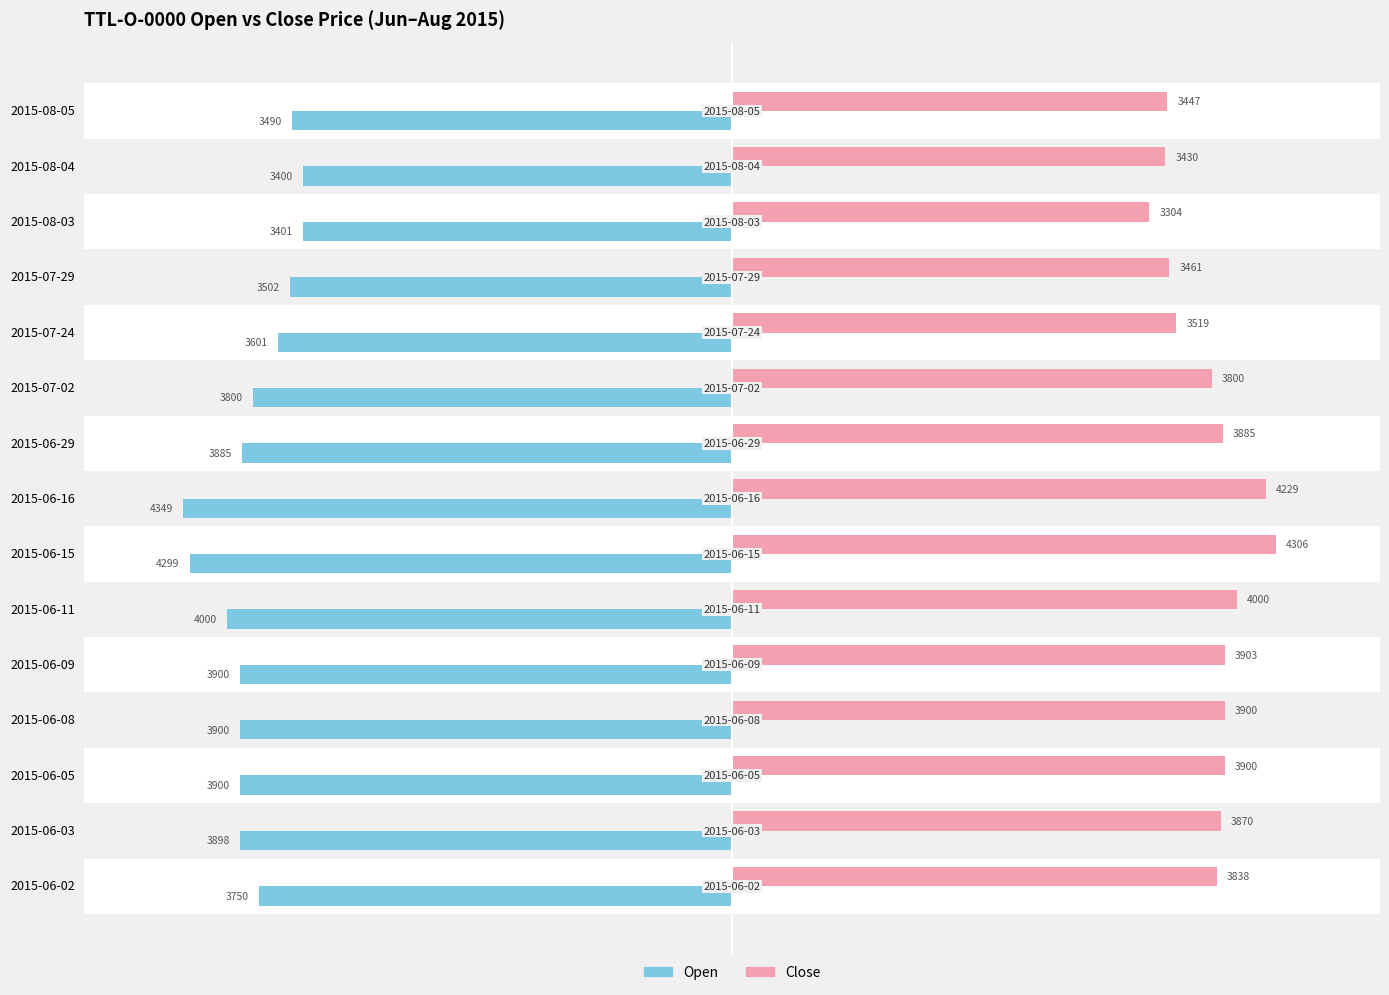

What is the difference between the maximum and minimum values in the Open series?

949